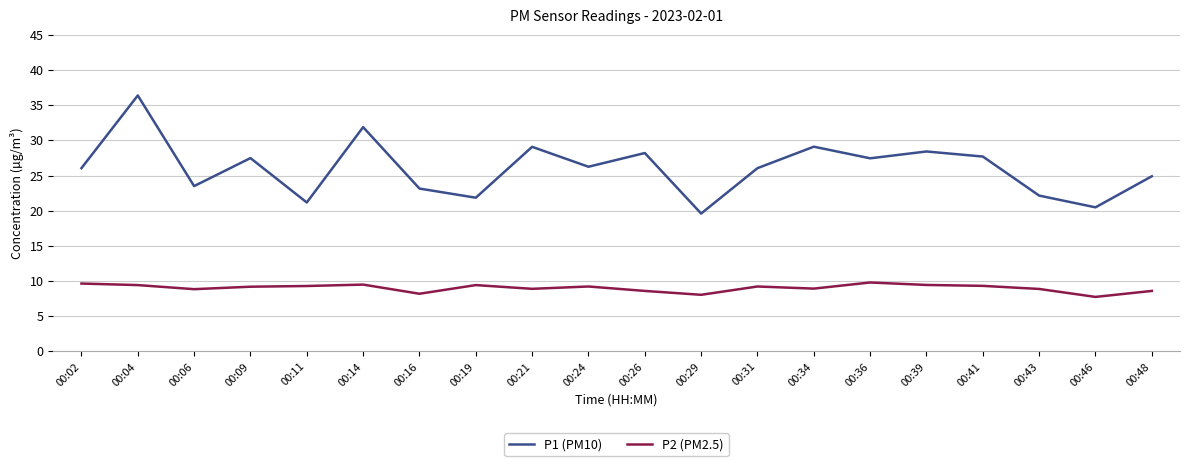

What is the spread (max minus min) of values at 00:41?

18.4